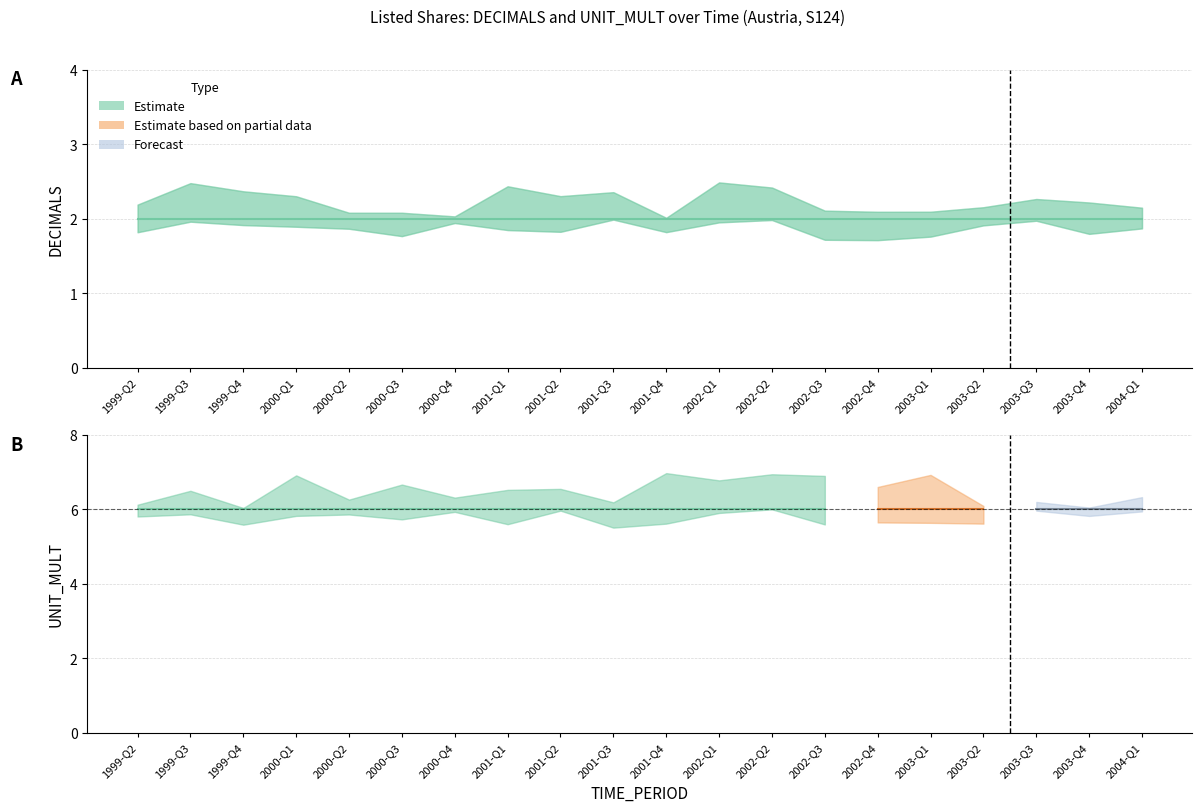

What is the value of the UNIT_MULT point at the 15th from the left?

6